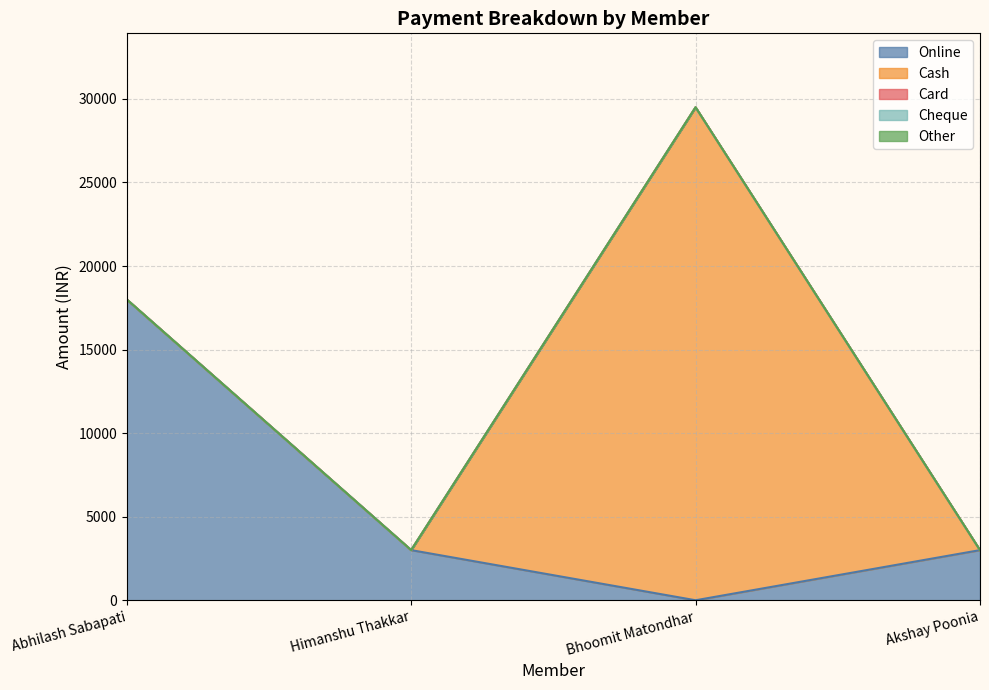

How many lines are shown in the chart?

5